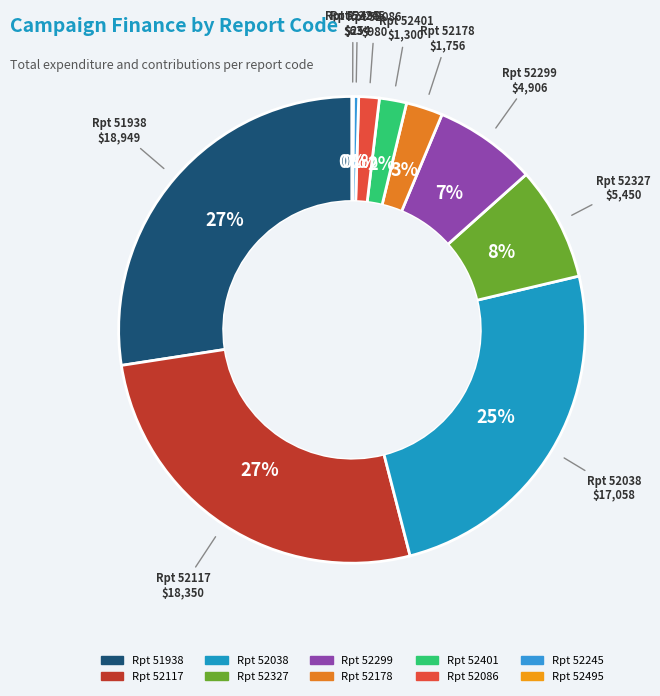

Is there any slice that represents more than half of the pie?

No